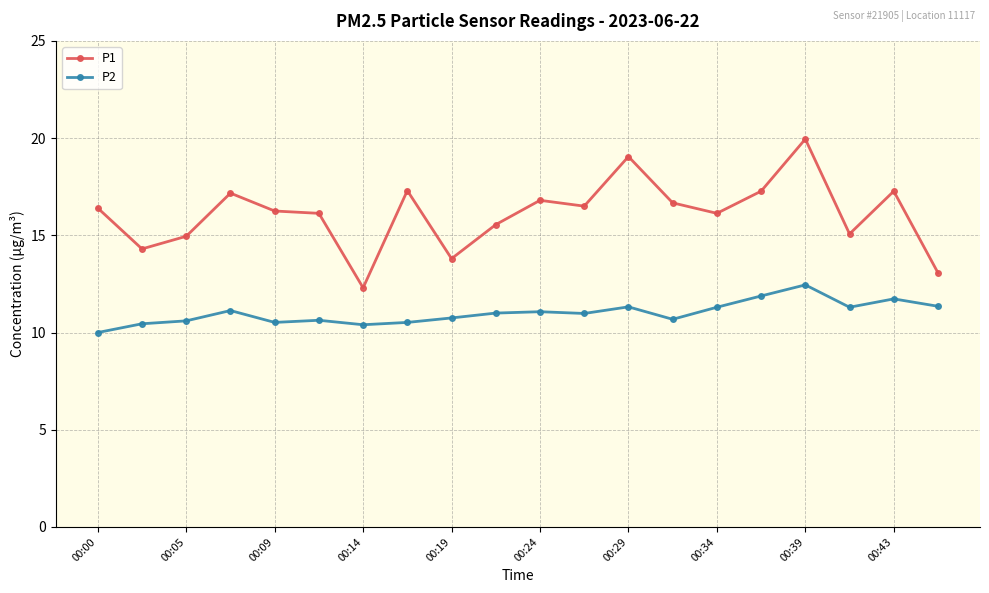

What is the value of the P2 point at the 11th from the left?

11.1